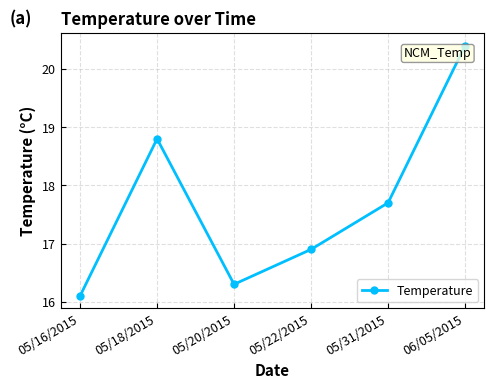

What is the label of the 3rd point from the right?

05/22/2015